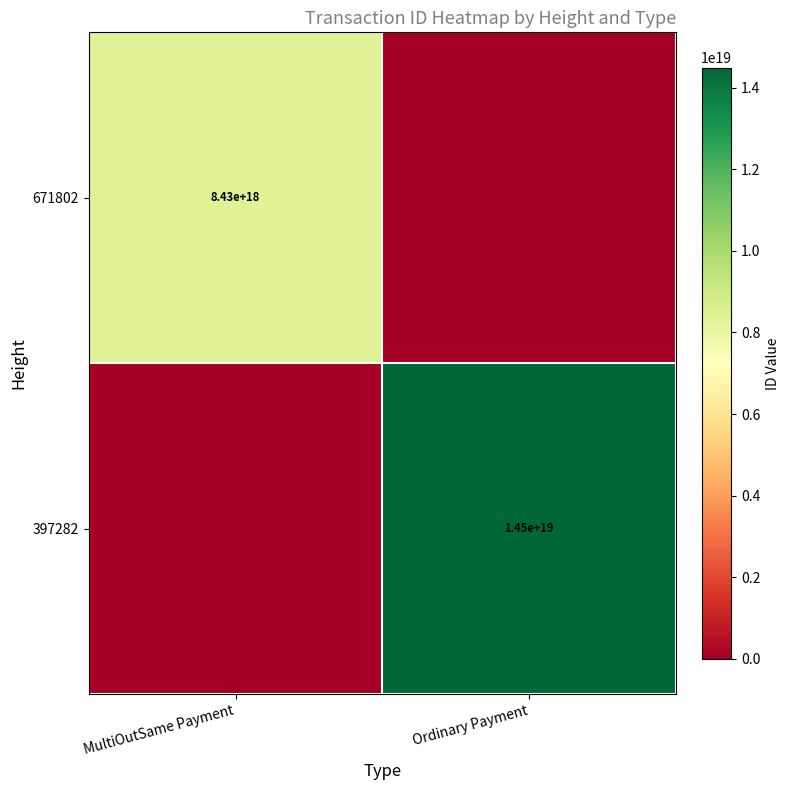

The value of 671802 at MultiOutSame Payment is 8430000000000000000. True or false?

True